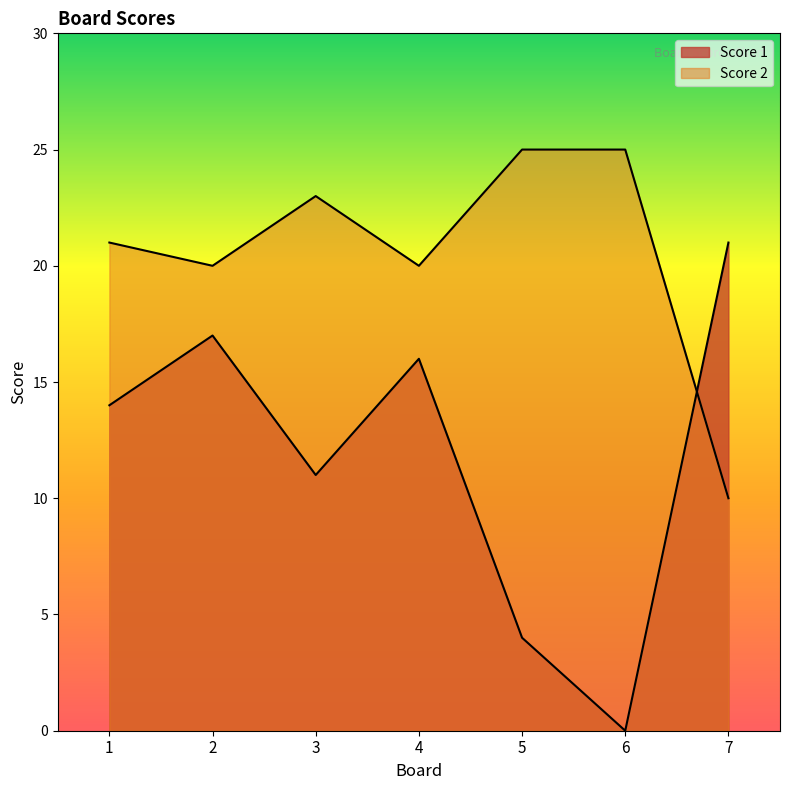

Rank the series at 6 from lowest to highest value.

Score 1, Score 2